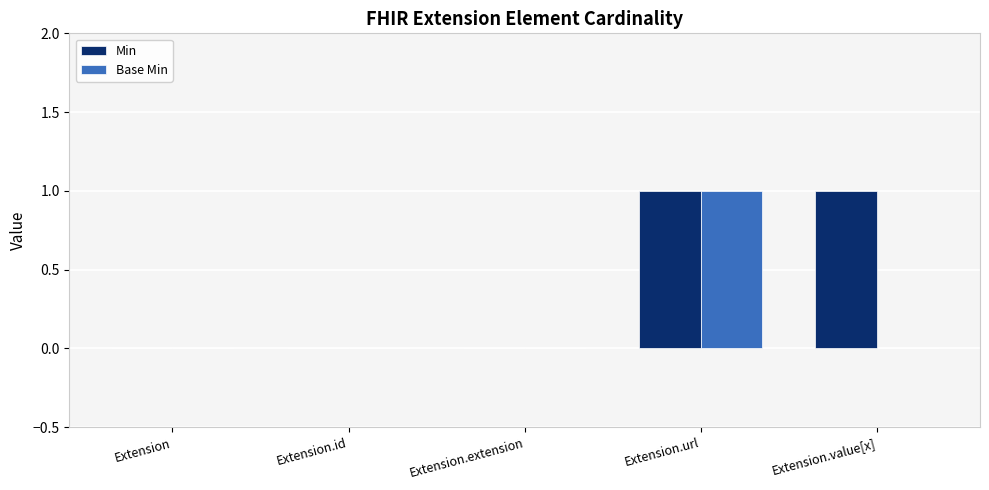

Reading left to right, list all the values displayed in this chart.

Min: 0	0	0	1	1
Base Min: 0	0	0	1	0